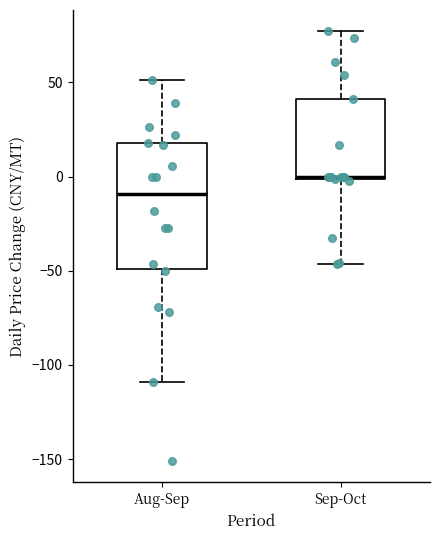

Reading left to right, transcribe this box plot: for each box, give where its median line is, the range the box spans, and where its two whiskers end, as read against the y-axis. The values are not printed on the chart, so give them approximately, as read against the axis.

Aug-Sep: median -10, box -50 to 20, whiskers -110 to 50
Sep-Oct: median 0, box 0 to 40, whiskers -45 to 75